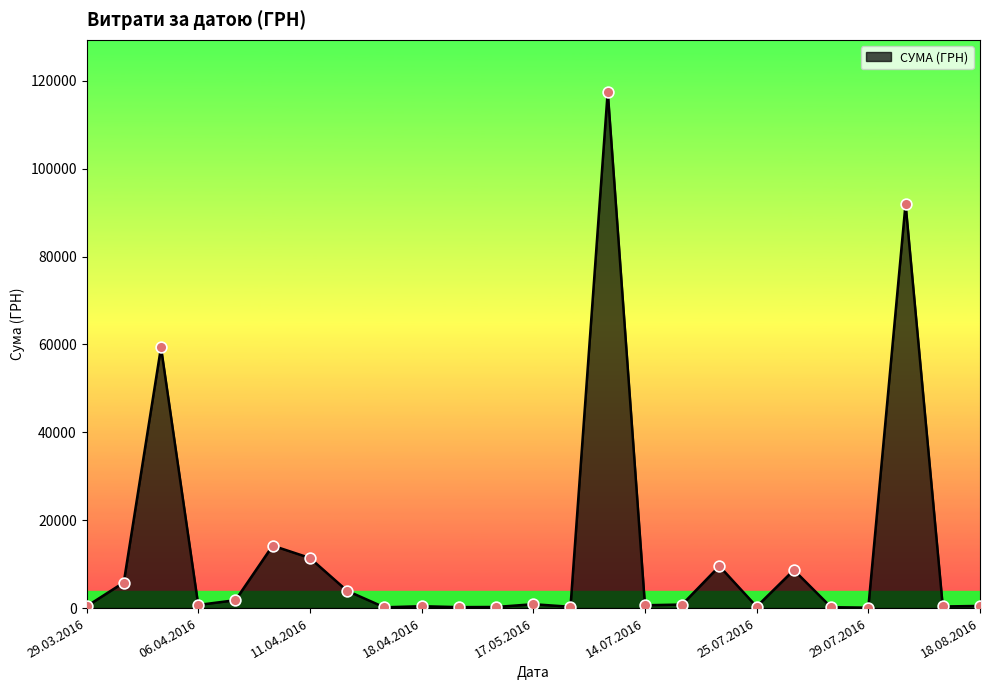

What is the difference between the maximum and minimum values?

117471.0